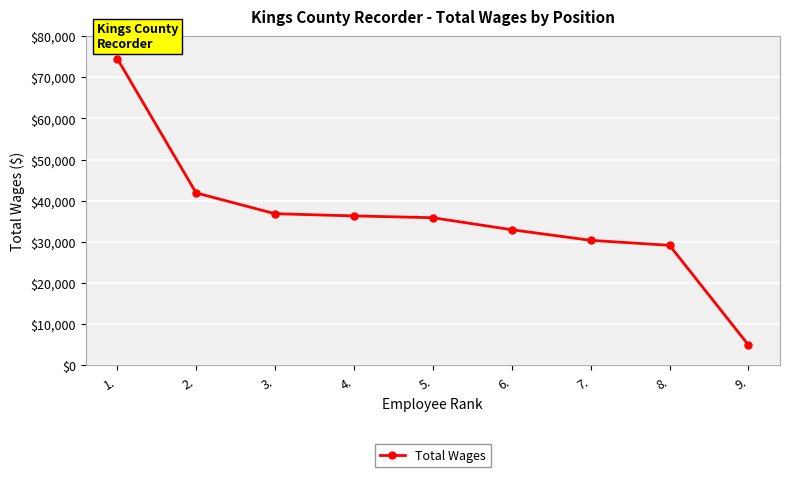

What is the smallest value displayed?

4940